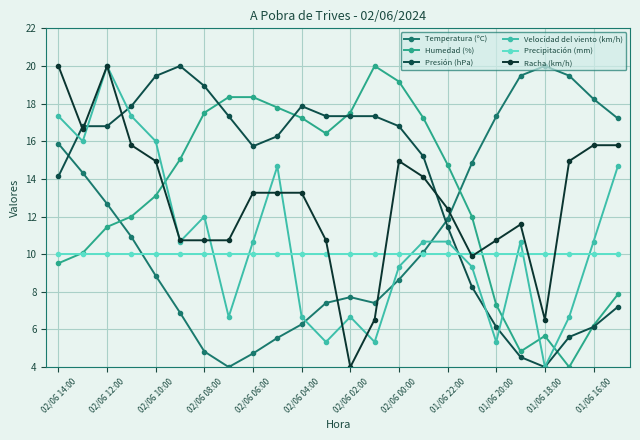

Is this an area chart (filled region under the line)?

No